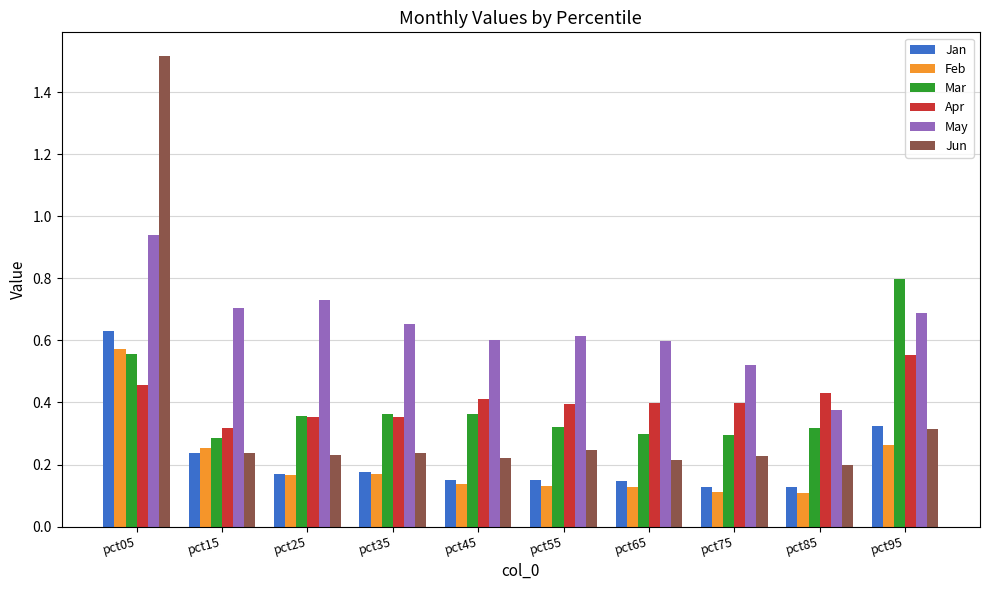

What is the difference between the maximum and minimum values in the Jun series?

1.3